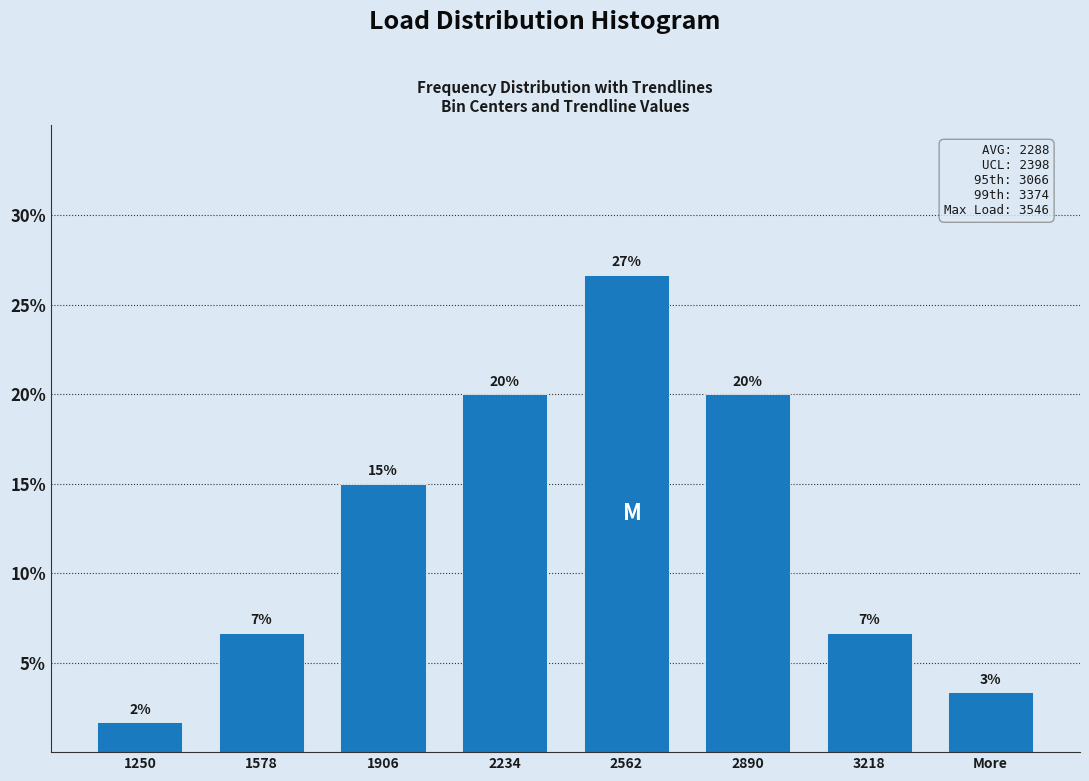

How many bars are there in total?

8